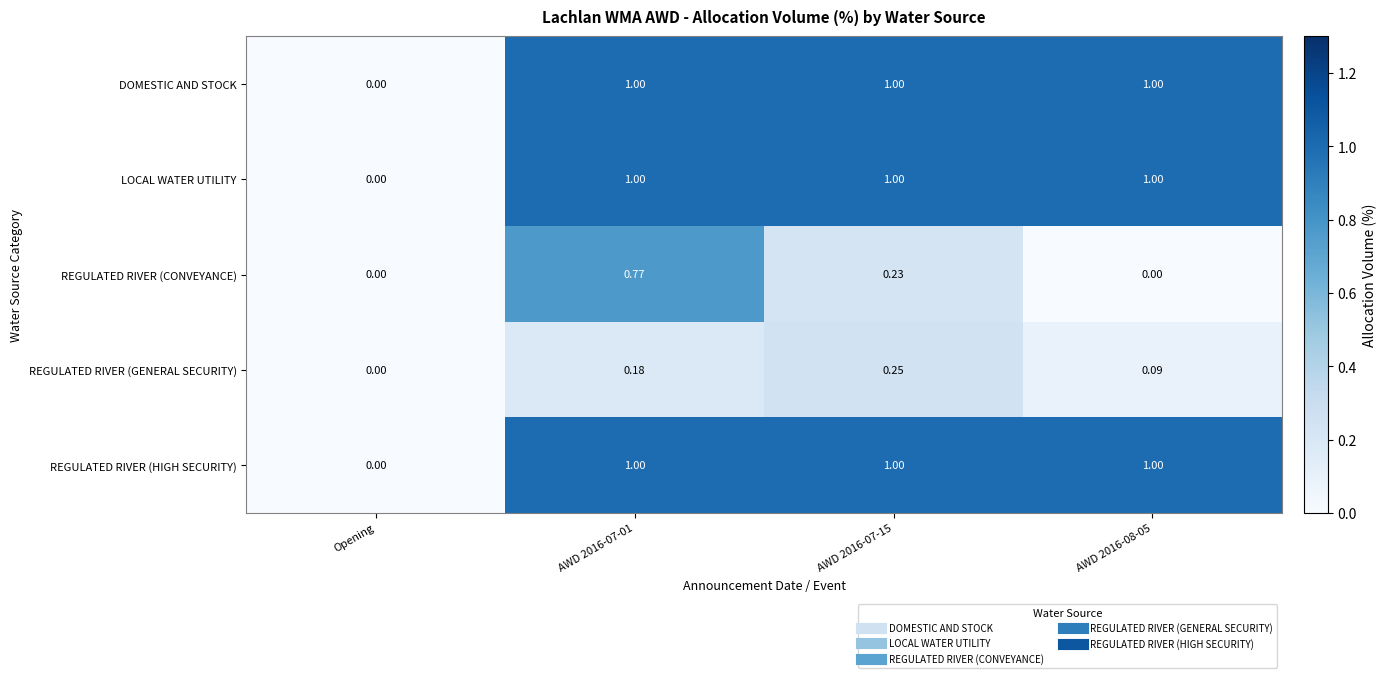

Between AWD 2016-07-01 and AWD 2016-08-05, which series saw the biggest shift?

REGULATED RIVER (CONVEYANCE)